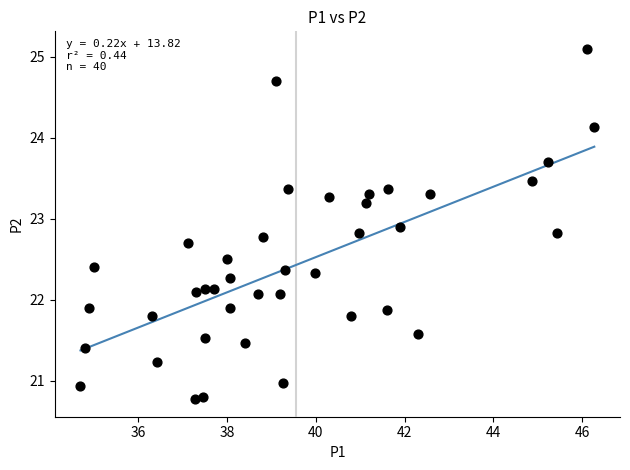

What is the range of X values (max minus min)?

11.6